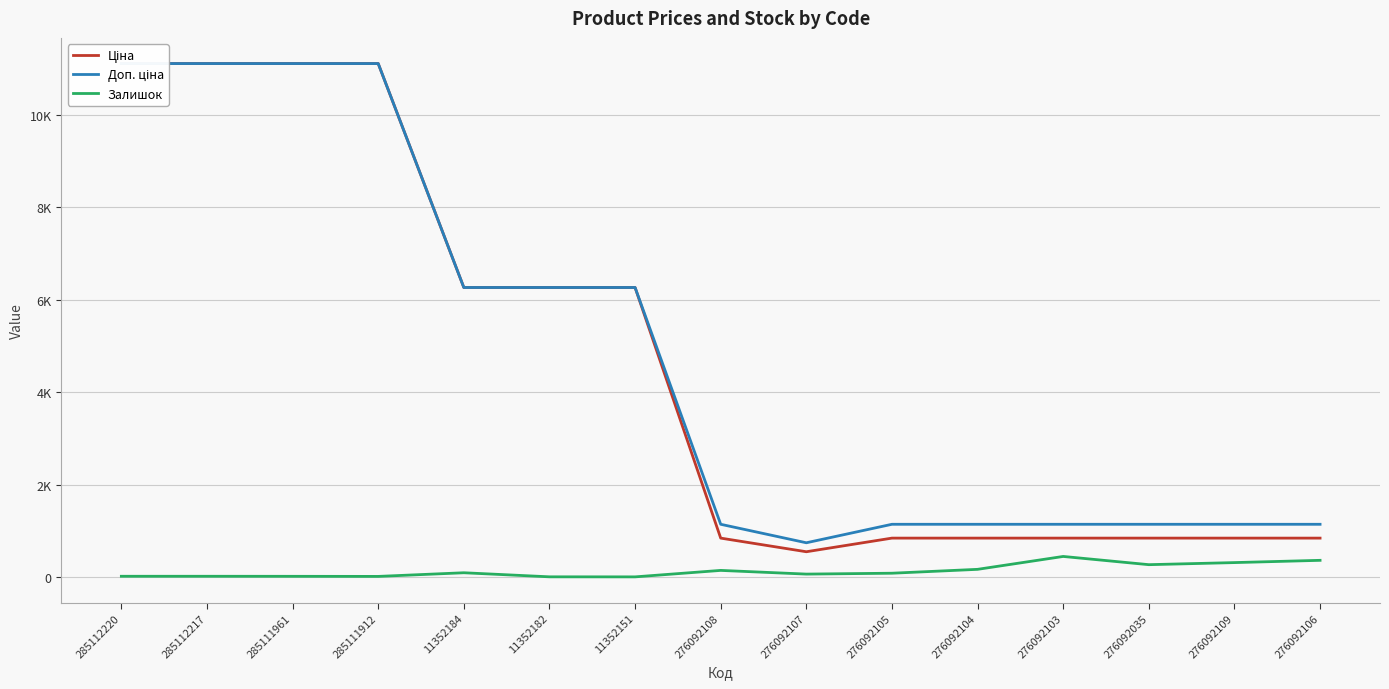

Is this an area chart (filled region under the line)?

No